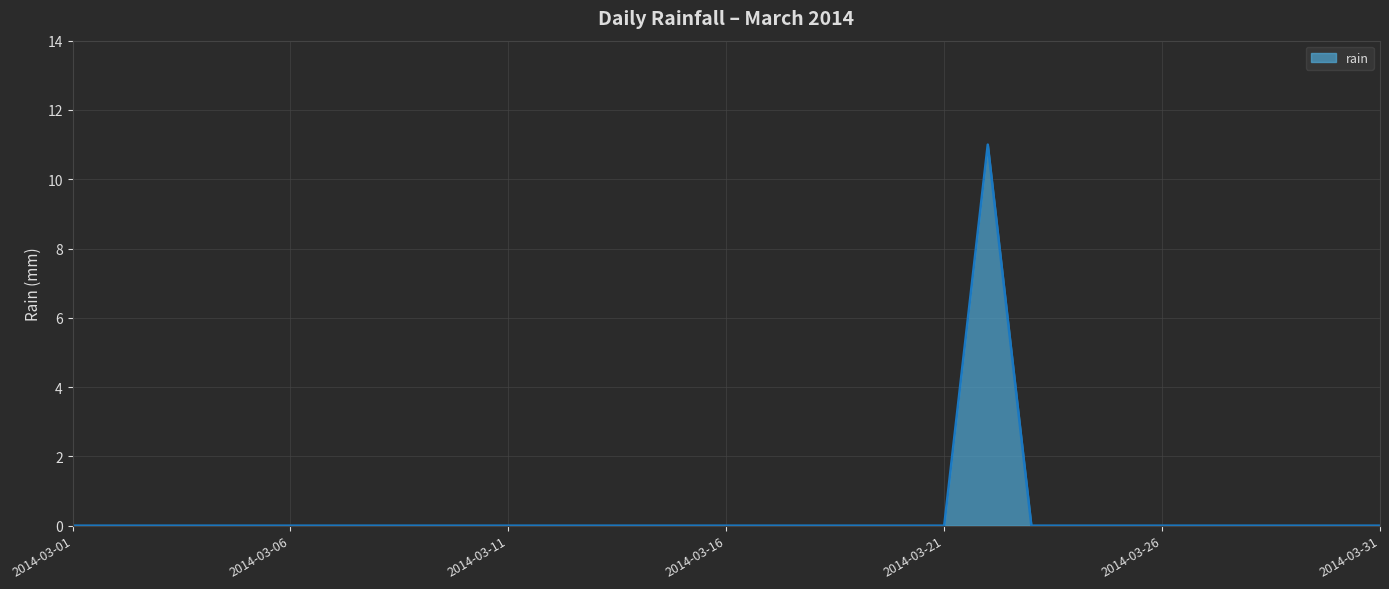

What is the greatest value displayed?

11